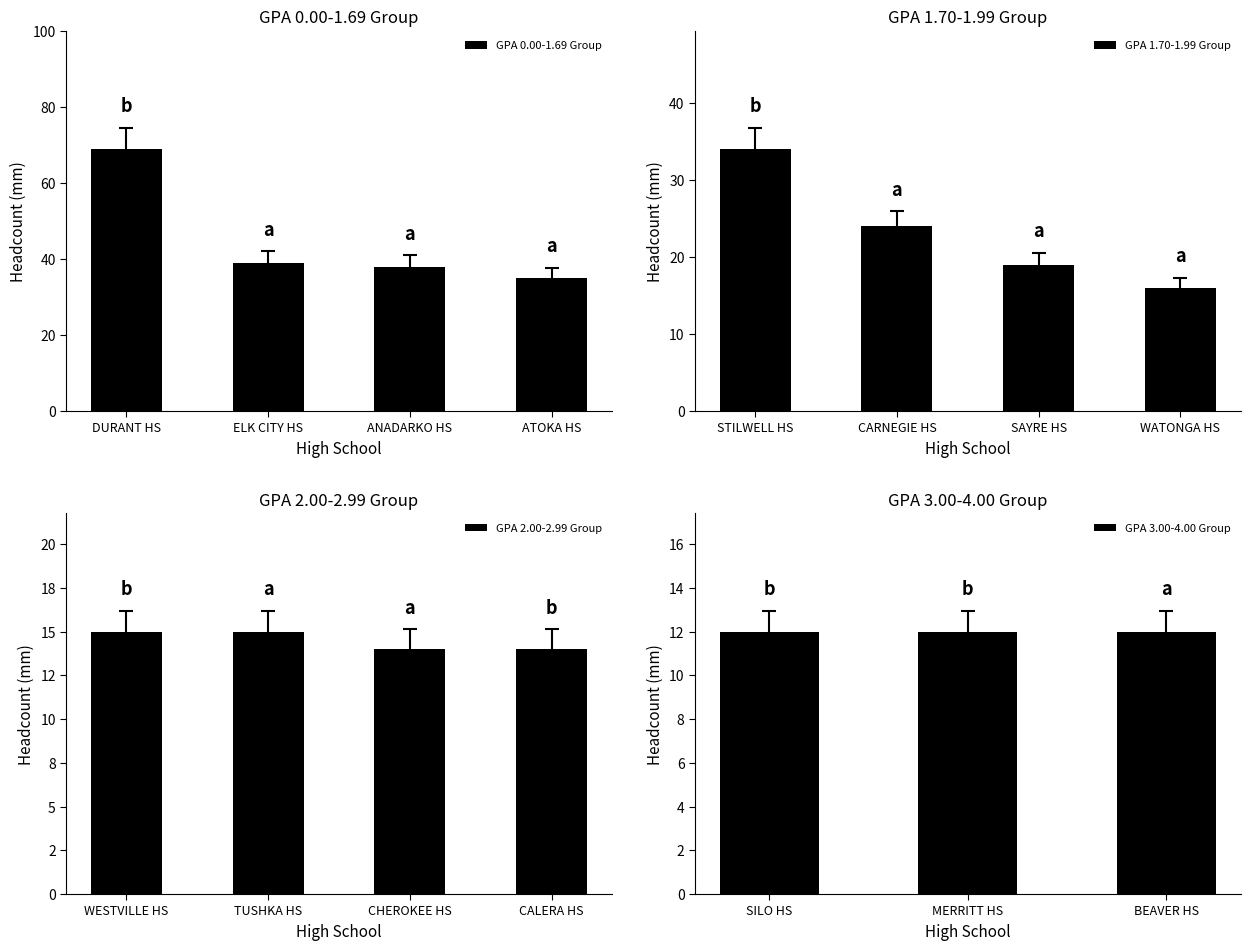

What is the maximum value for GPA 0.00-1.69 Group?

69